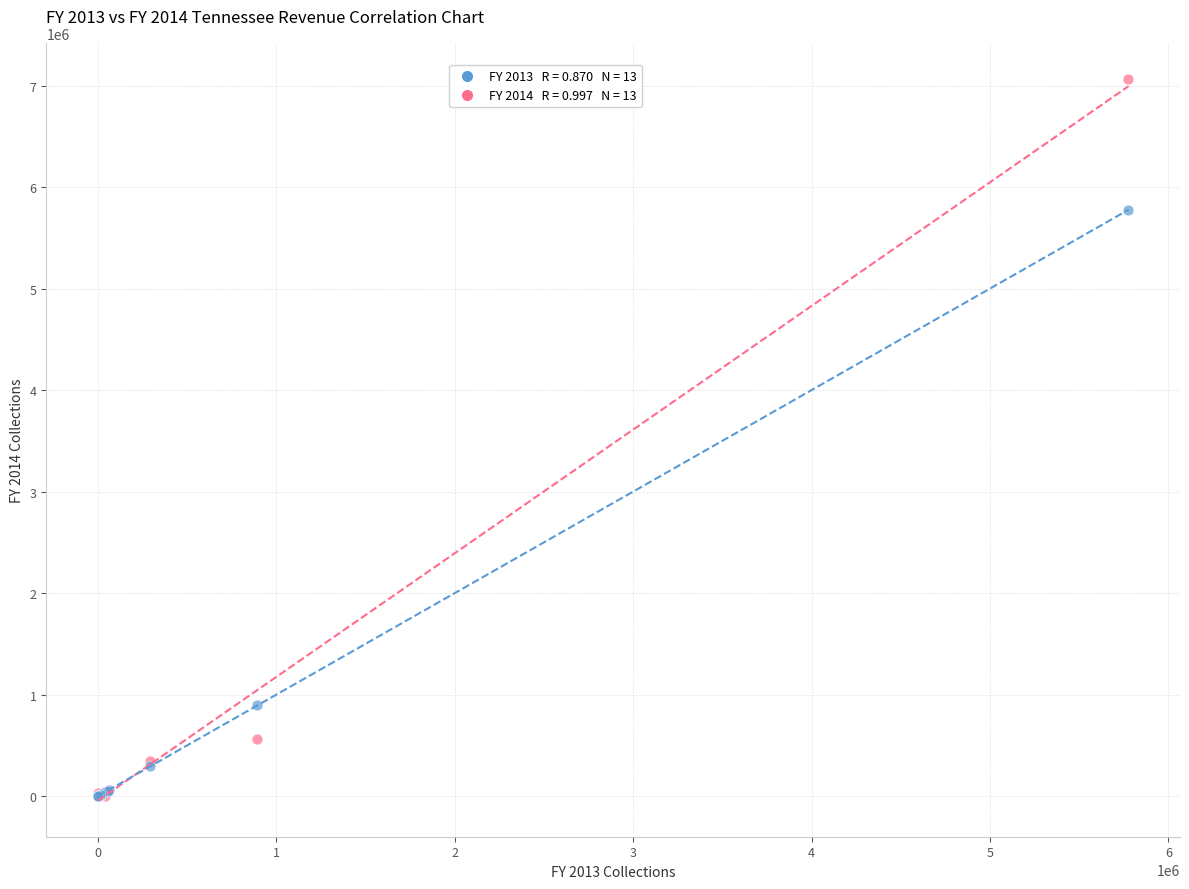

Across all series, what Y value is closest to 3532730?

5776394.7